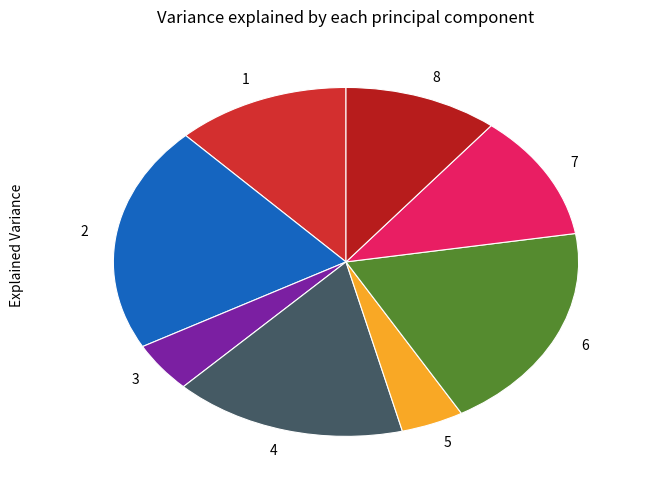

The 2 slice represents 21% of the pie. True or false?

True